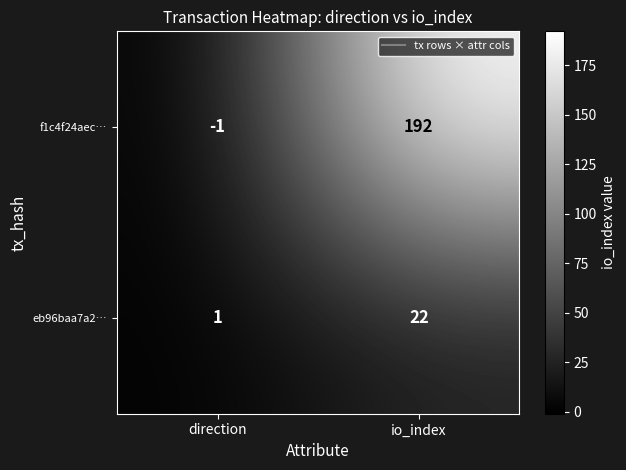

Which category has the highest value across all series?

io_index